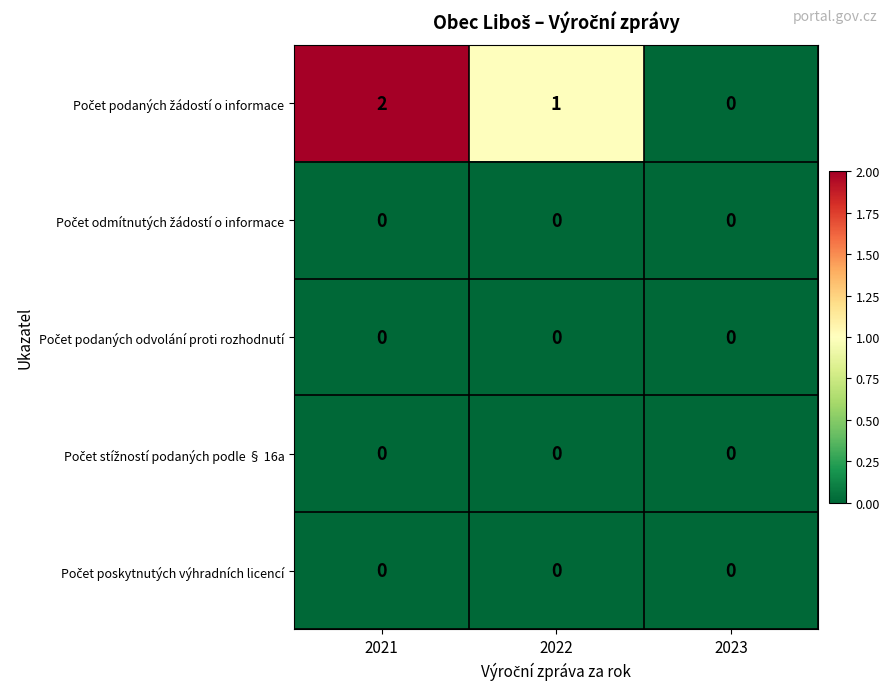

At which category does the chart reach its peak across all series?

2021